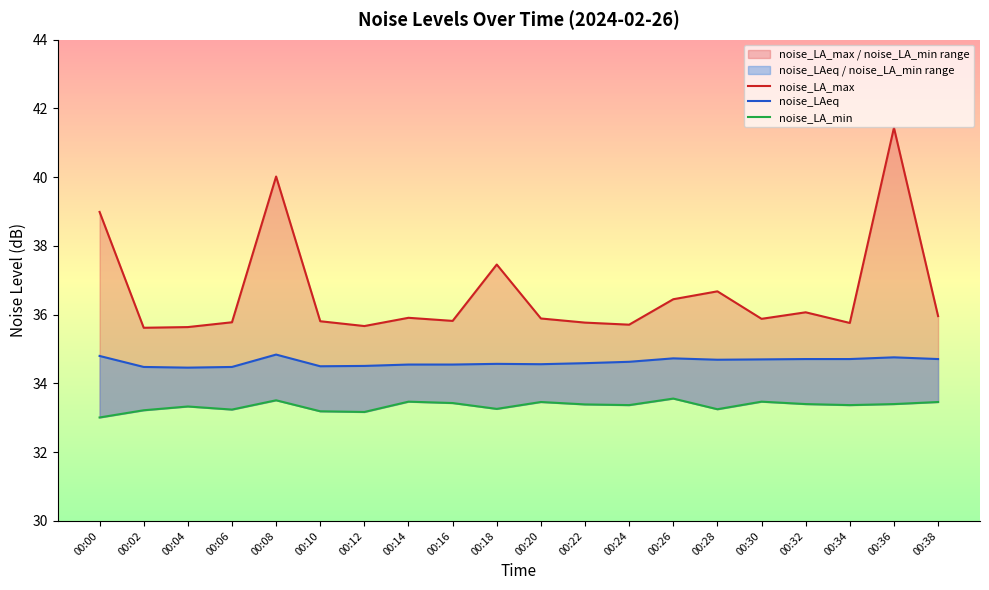

List the series in order of their peak value, highest first.

noise_LA_max, noise_LAeq, noise_LA_min